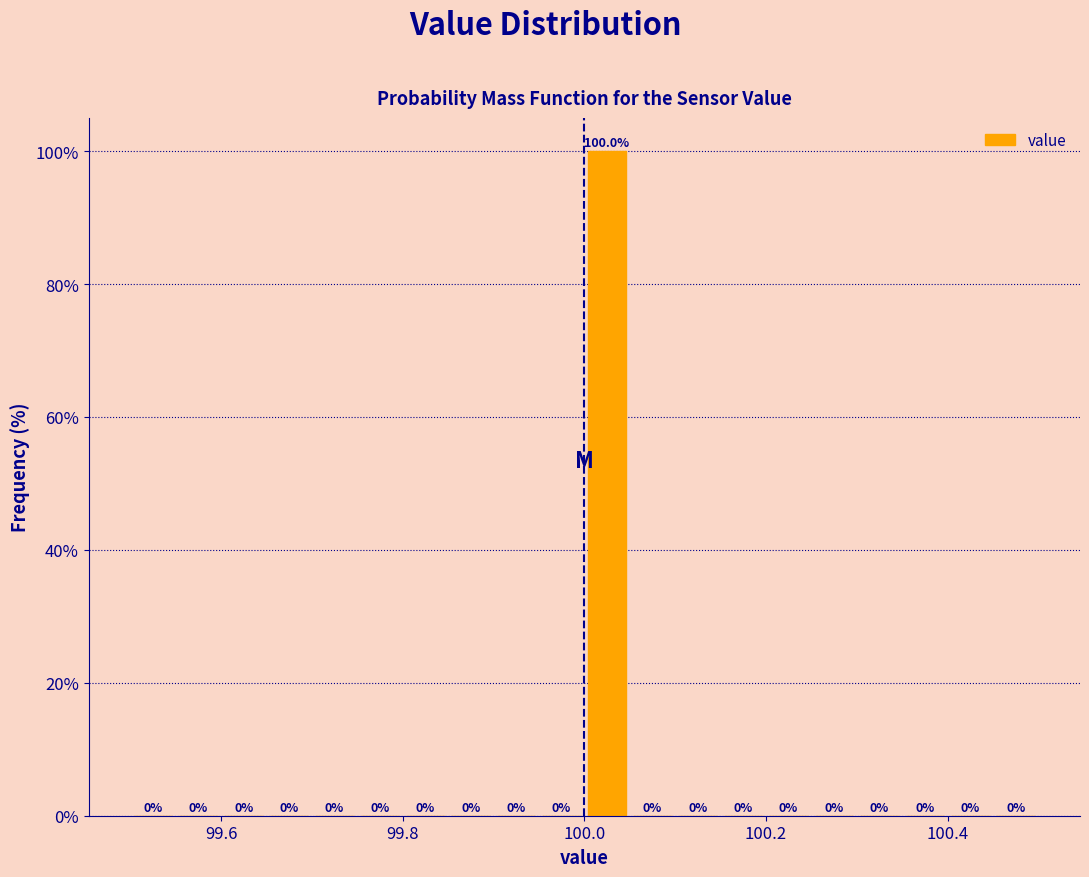

Around what value on the x-axis is the tallest bar? Give the approximate position of its centre, as read against the axis.

100.02